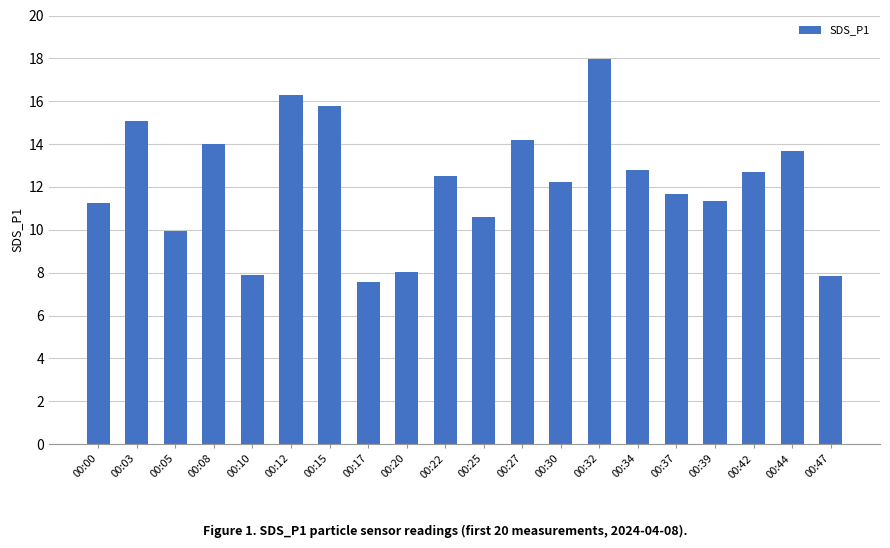

What is the ratio of the value at 00:42 to the value at 00:10?

1.6